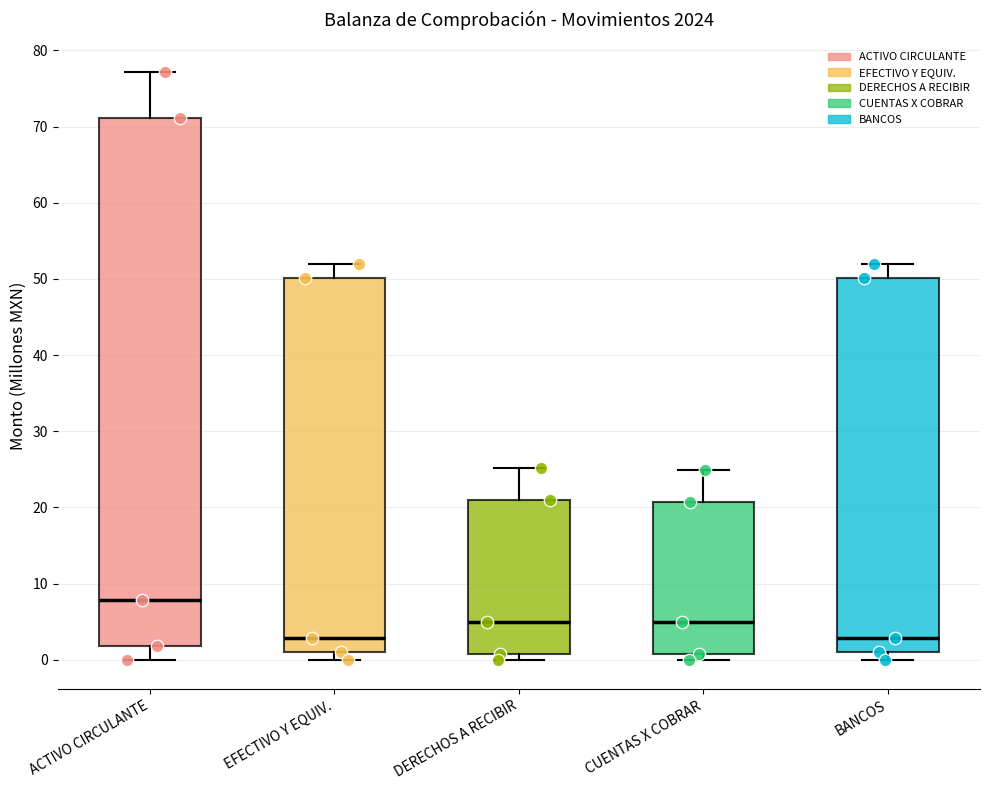

Reading left to right, read every box against the y-axis: the position of its median line, the range the box covers, and the ends of its whiskers. The values are not printed on the chart, so give them approximately, as read against the axis.

ACTIVO CIRCULANTE: median 8, box 2 to 71, whiskers 0 to 77
EFECTIVO Y EQUIV.: median 3, box 1 to 50, whiskers 0 to 52
DERECHOS A RECIBIR: median 5, box 1 to 21, whiskers 0 to 25
CUENTAS X COBRAR: median 5, box 1 to 21, whiskers 0 to 25
BANCOS: median 3, box 1 to 50, whiskers 0 to 52